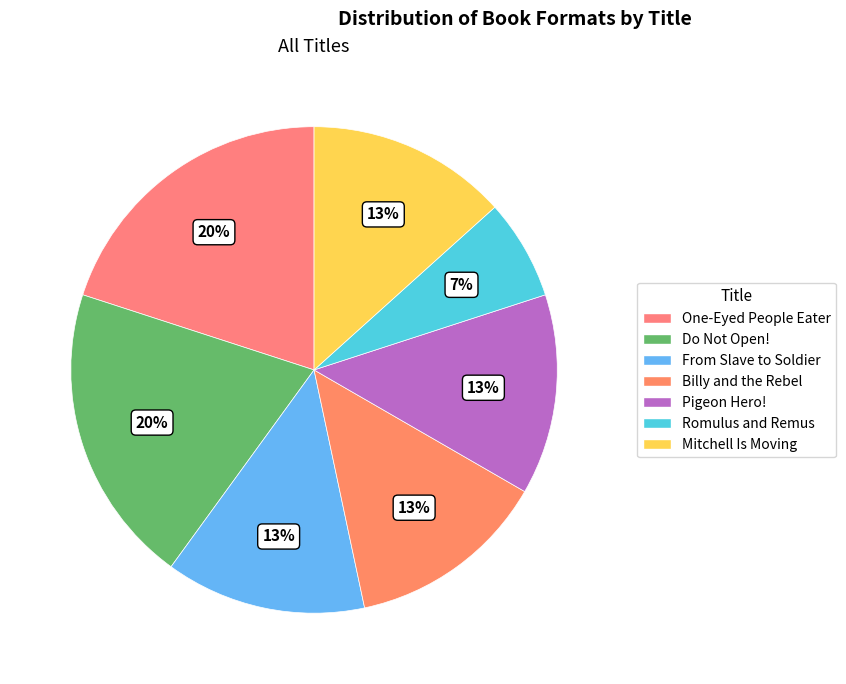

What percentage is the Do Not Open! slice, to the nearest percent?

20%